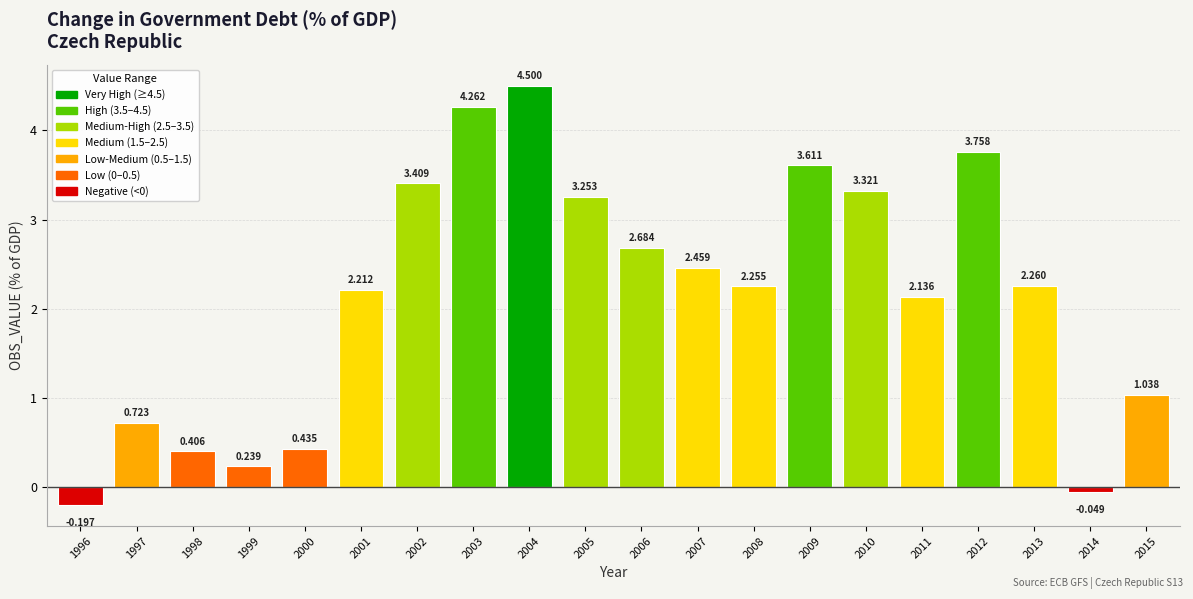

Are the bars grouped side by side (vs. stacked)?

No